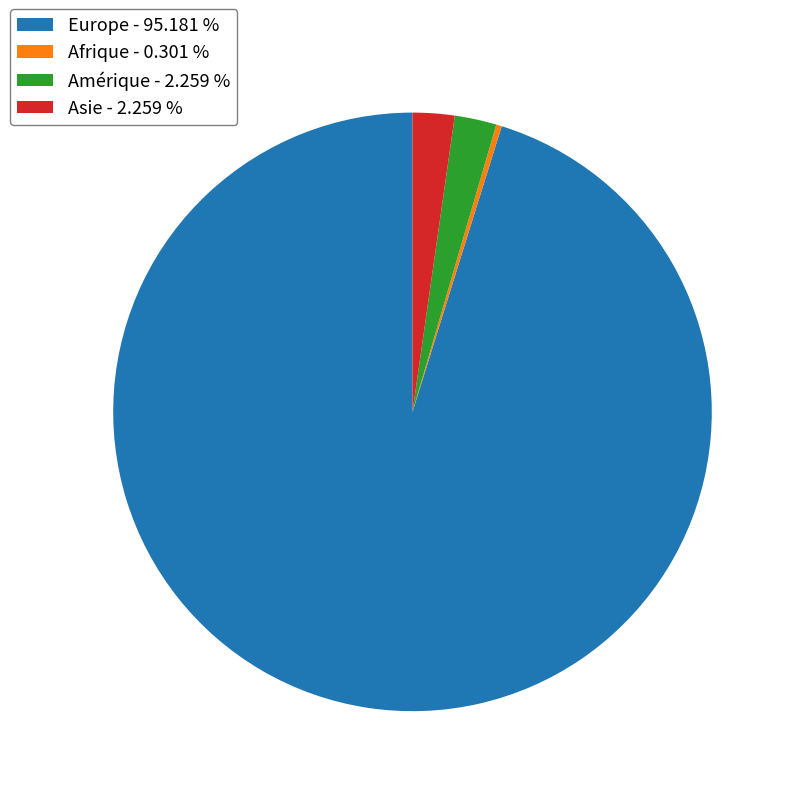

Which has a higher value, Asie - 2.259 % or Afrique - 0.301 %?

Asie - 2.259 %